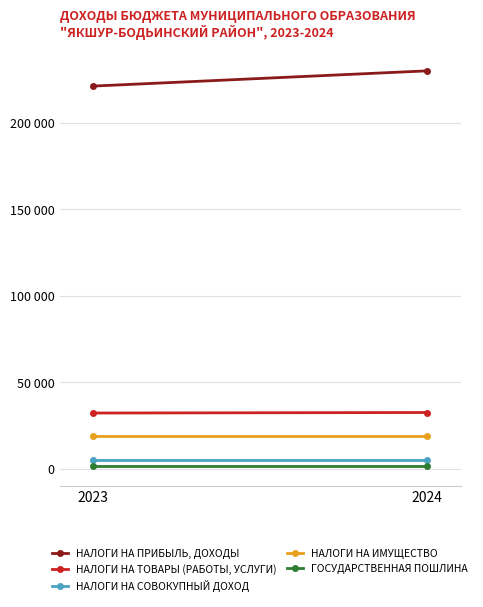

What is the highest value of the НАЛОГИ НА ПРИБЫЛЬ, ДОХОДЫ series?

229900